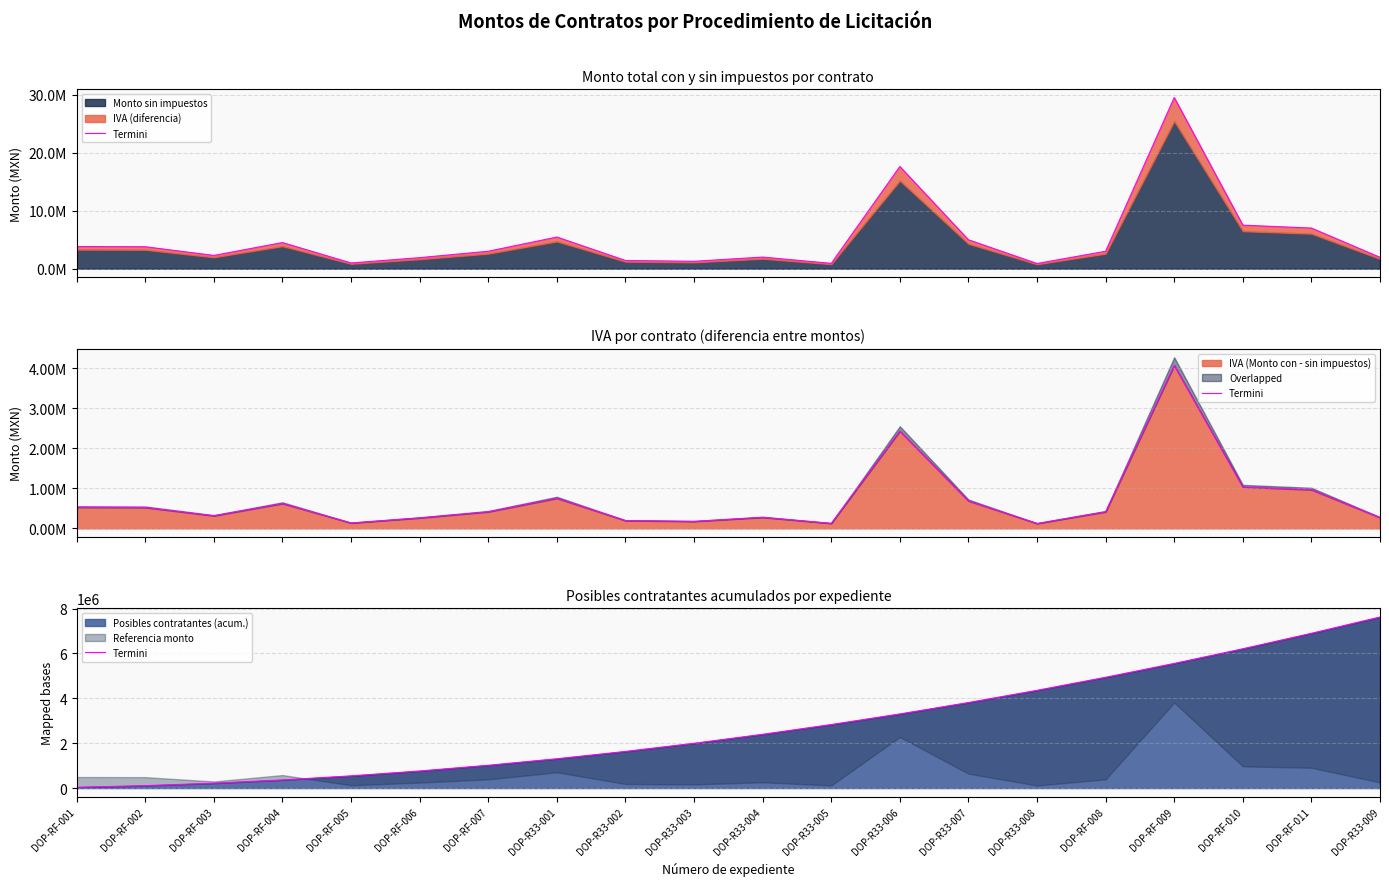

What is the sum of all values?

55908149.2